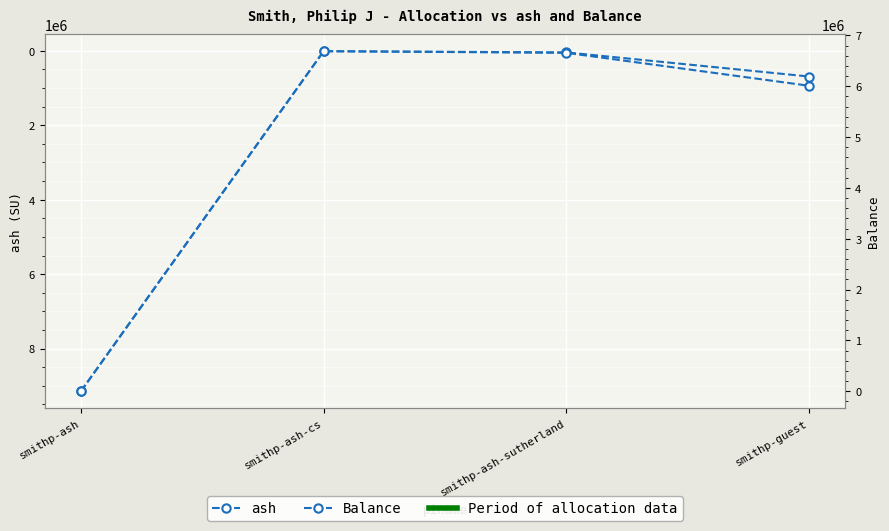

How many times do ash and Balance cross each other?

1